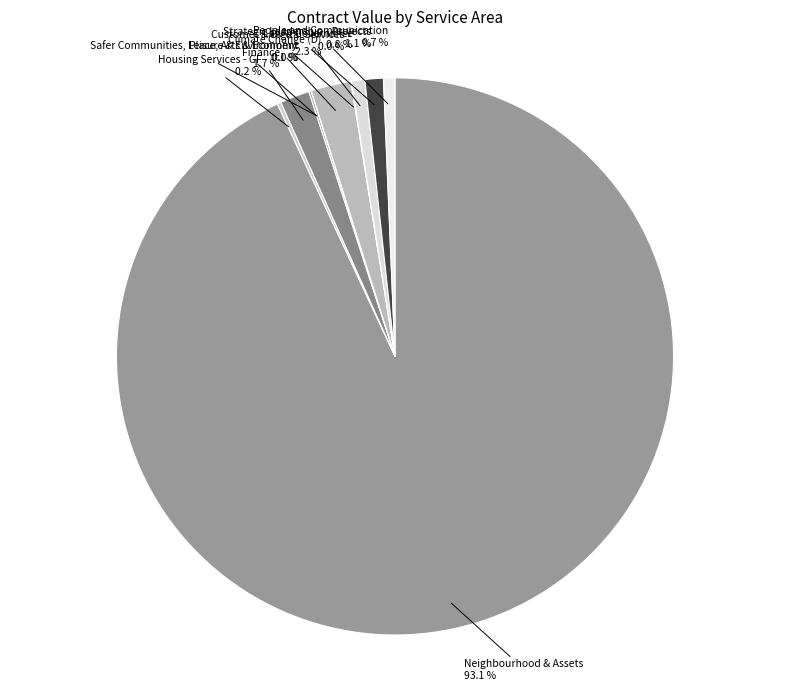

What is the total percentage of Neighbourhood & Assets and Finance?

94.8%